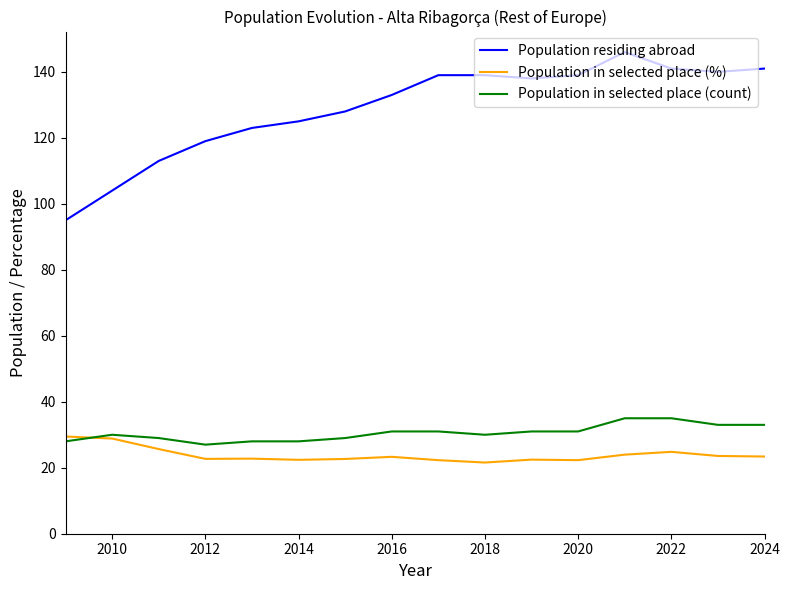

Which series has the widest spread of values?

Population residing abroad